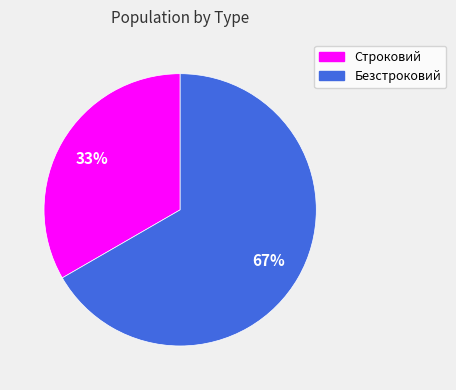

How many slices are in this pie chart?

2